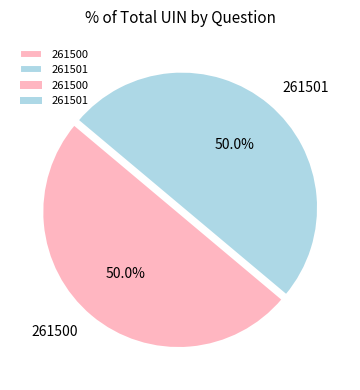

What portion of the pie excludes 261501?

50.0%